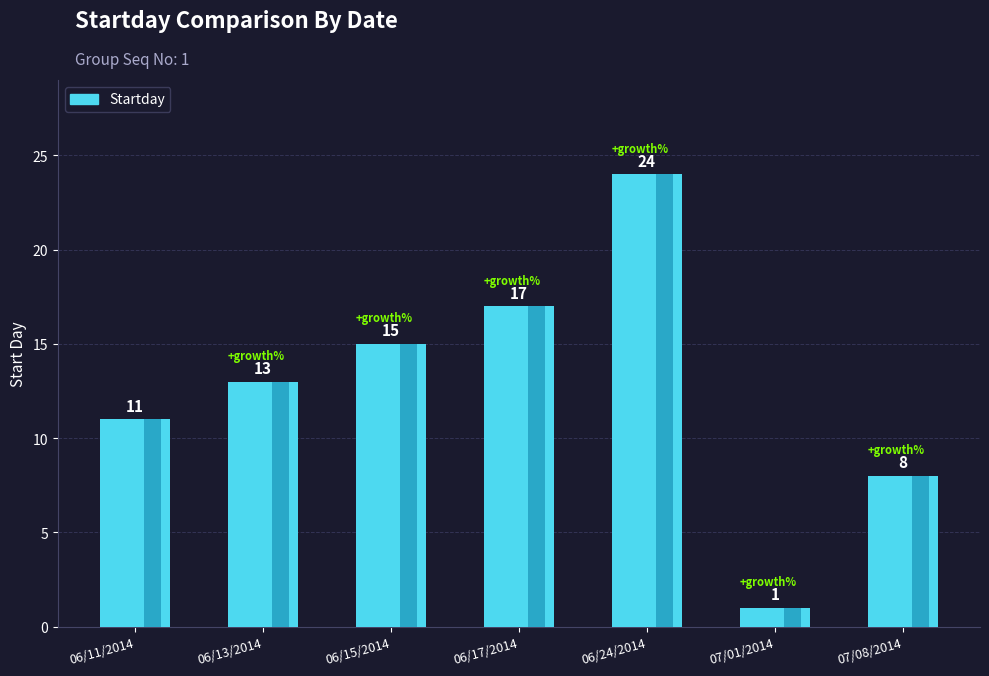

Rank the categories by value from lowest to highest.

07/01/2014, 07/08/2014, 06/11/2014, 06/13/2014, 06/15/2014, 06/17/2014, 06/24/2014